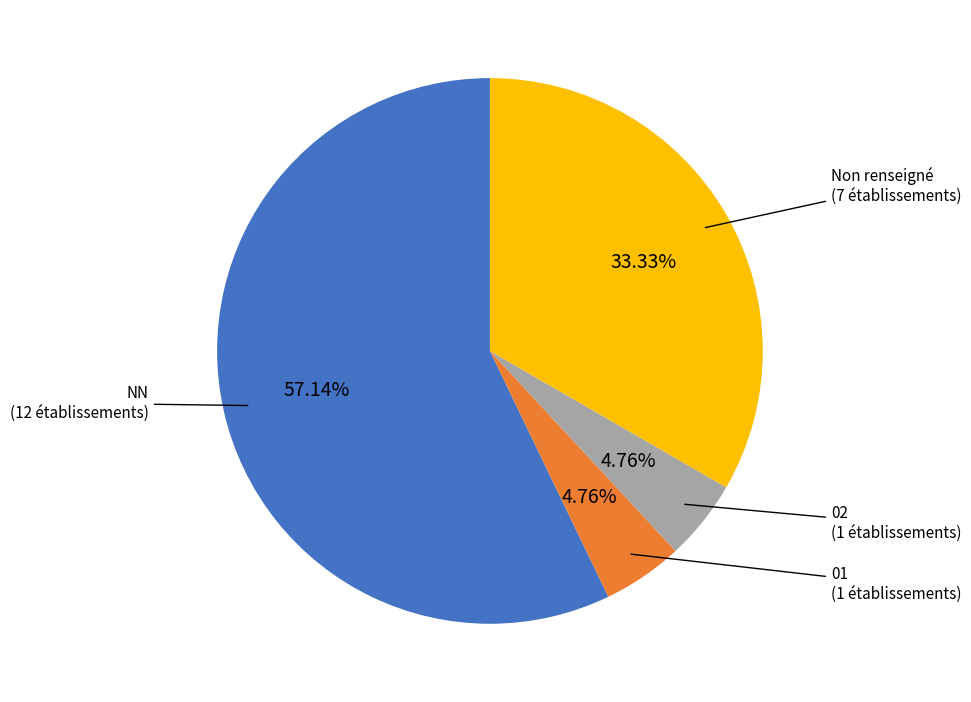

To the nearest percent, what is the difference between the largest and smallest slice percentages?

52%